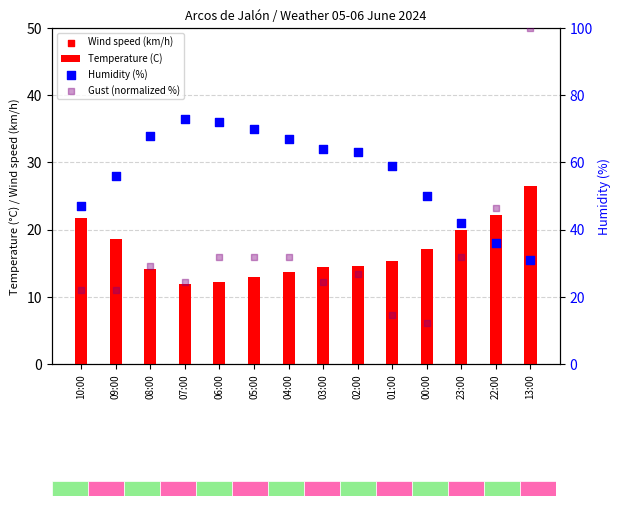

What is the total value across all series at 09:00?

96.6